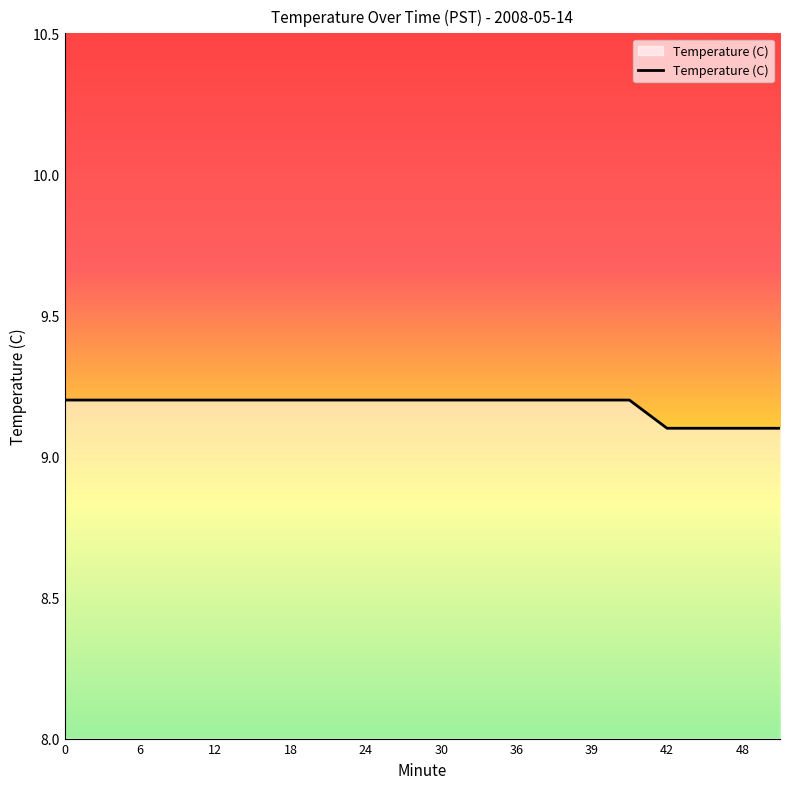

What is the maximum value shown in the chart?

9.2